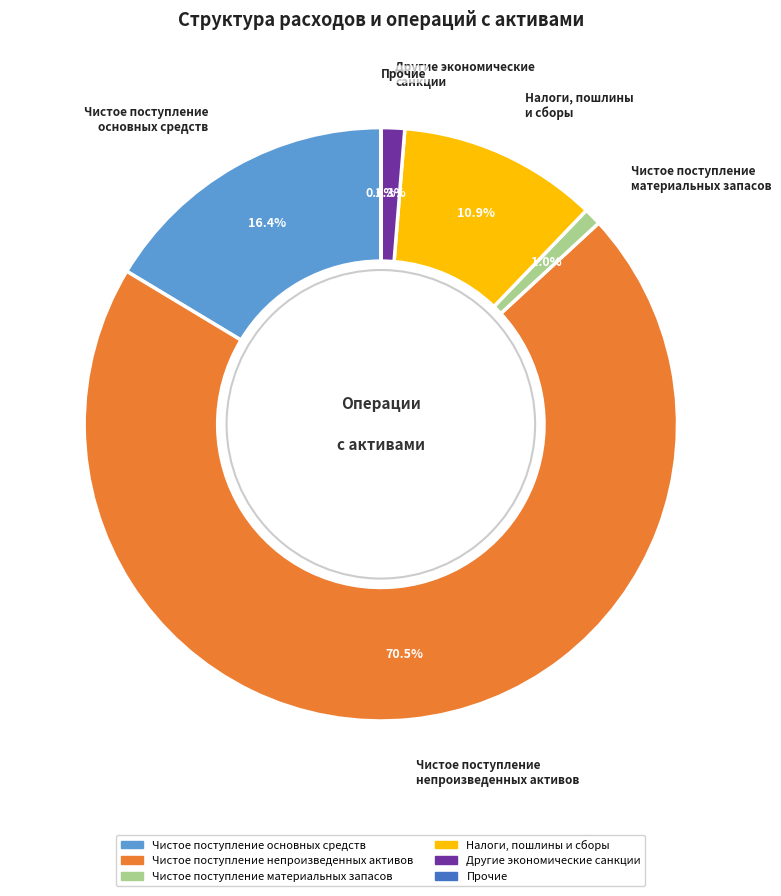

To the nearest percent, what portion does Чистое поступление непроизведенных активов represent?

70%